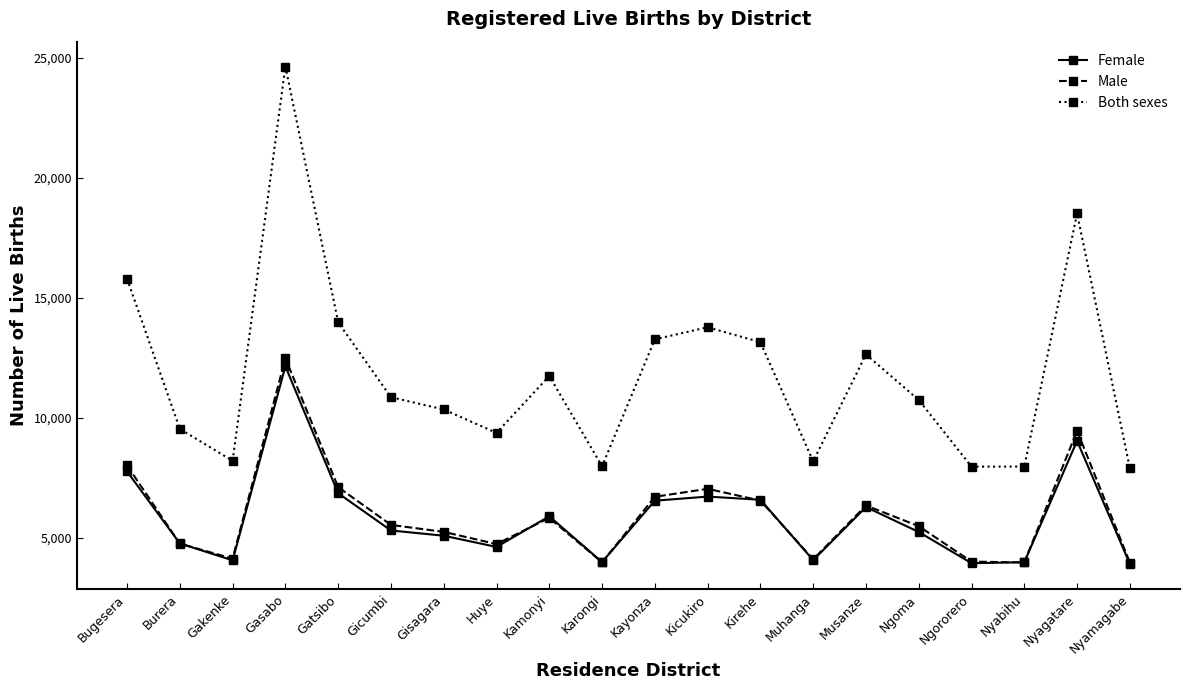

Which series has the largest total across all categories?

Both sexes